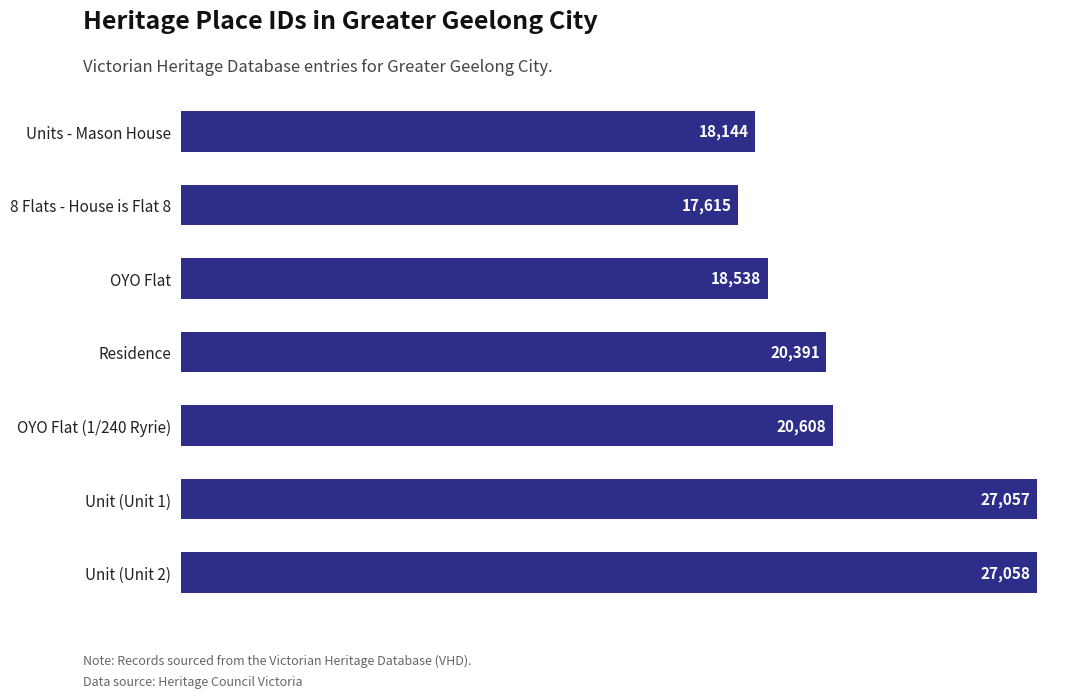

Reading top to bottom, extract all data points from this chart.

Units - Mason House=18144	8 Flats - House is Flat 8=17615	OYO Flat=18538	Residence=20391	OYO Flat (1/240 Ryrie)=20608	Unit (Unit 1)=27057	Unit (Unit 2)=27058